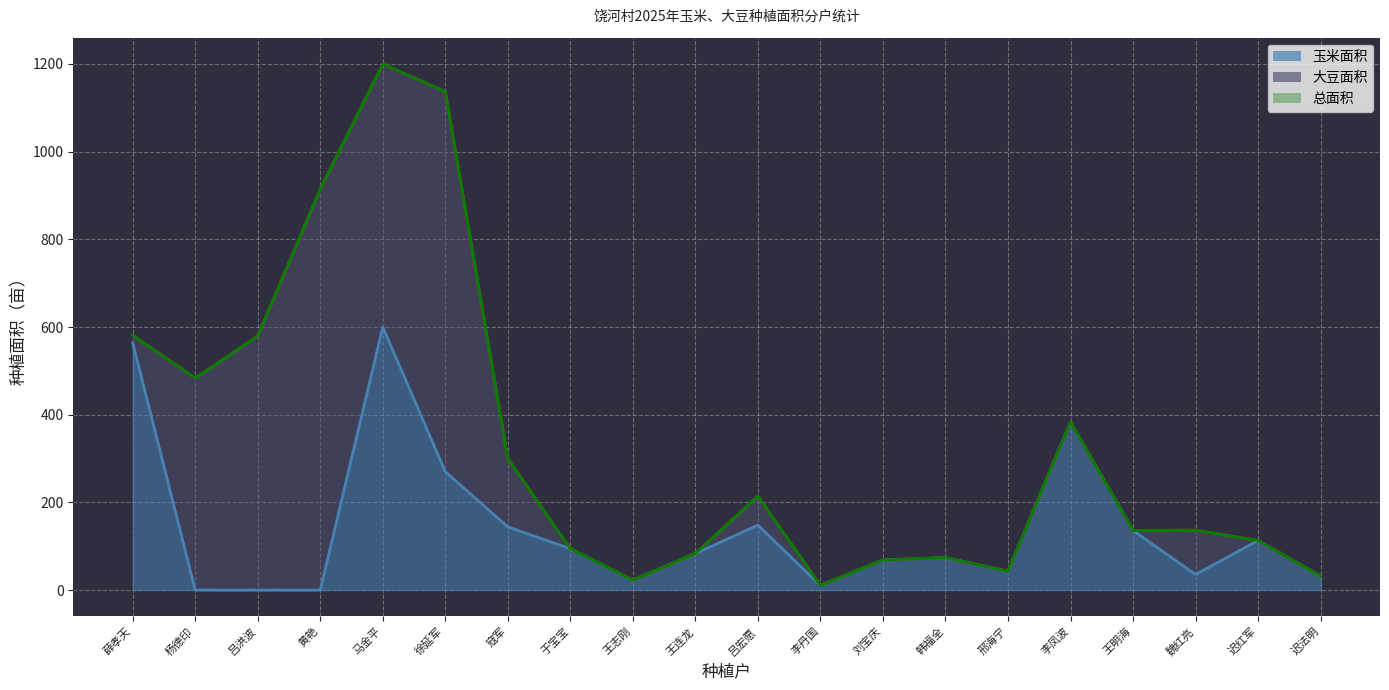

Reading left to right, what are all the values shown in this chart?

玉米面积: 564.3	0.0	0.0	0.0	600.0	270.0	144.1	94.3	22.5	83.2	148.2	10.2	68.5	73.7	42.9	383.1	135.8	35.5	113.0	31.6
总面积: 581.3	483.3	579.6	914.4	1200.0	1137.0	299.7	94.3	22.5	83.2	214.2	10.2	68.5	73.7	42.9	383.1	135.8	136.5	113.0	31.6